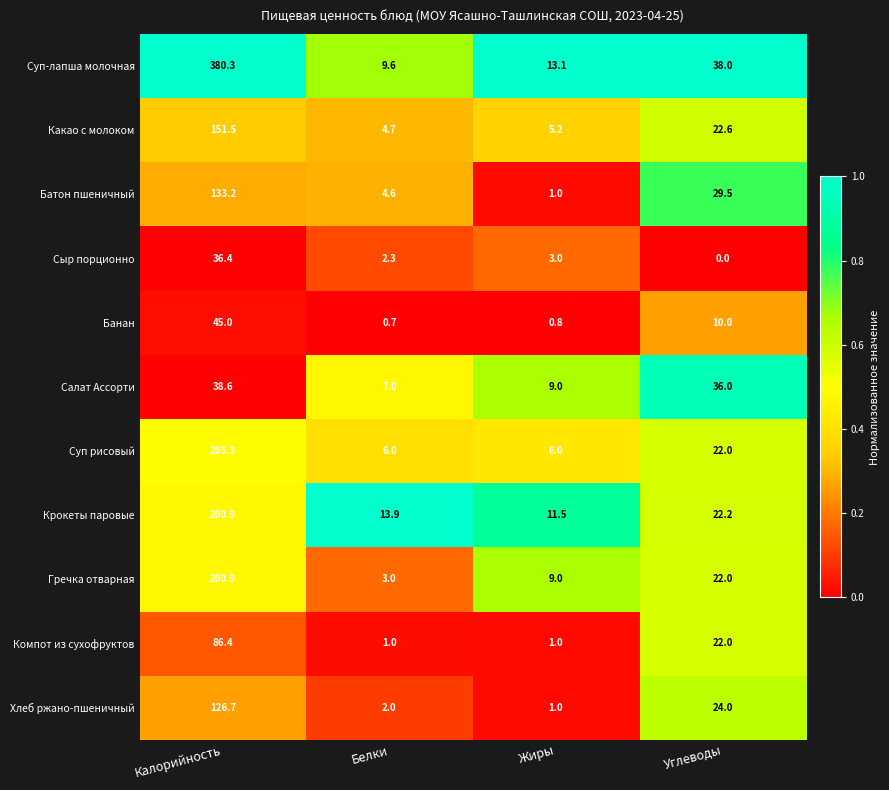

What is the sum of the Хлеб ржано-пшеничный values at Белки and Жиры?

3.0